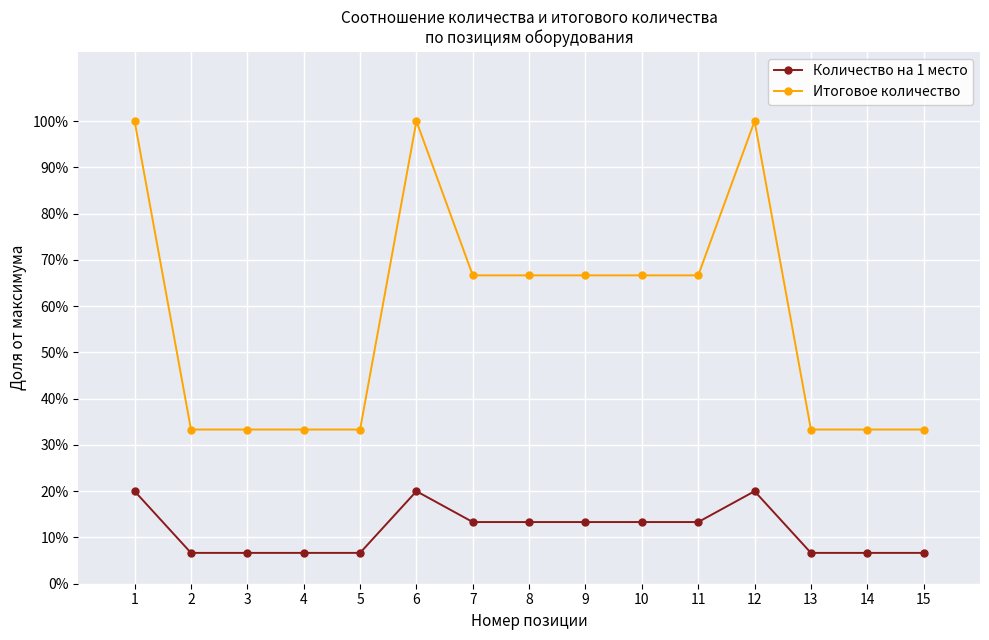

What is the sum of the Итоговое количество values at 9 and 3?

1.0